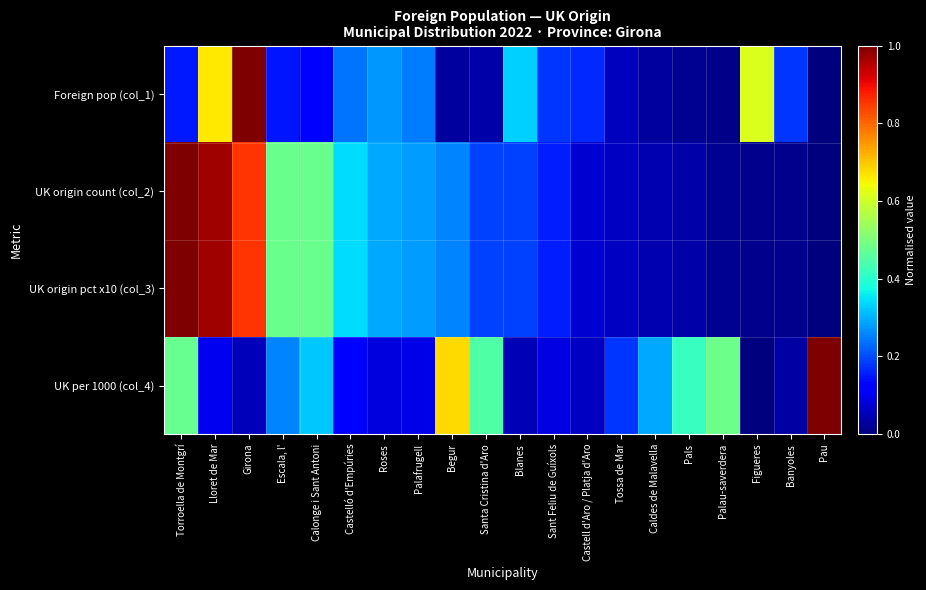

Reading right to left, list all the values displayed in this chart.

Foreign pop (col_1): Pau=0.0	Banyoles=0.2	Figueres=0.6	Palau-saverdera=0.0	Pals=0.0	Caldes de Malavella=0.0	Tossa de Mar=0.1	Castell d'Aro / Platja d'Aro=0.2	Sant Feliu de Guíxols=0.2	Blanes=0.3	Santa Cristina d'Aro=0.0	Begur=0.0	Palafrugell=0.2	Roses=0.3	Castelló d'Empúries=0.2	Calonge i Sant Antoni=0.1	Escala, l'=0.1	Girona=1.0	Lloret de Mar=0.7	Torroella de Montgrí=0.2
UK origin count (col_2): Pau=0.0	Banyoles=0.0	Figueres=0.0	Palau-saverdera=0.0	Pals=0.0	Caldes de Malavella=0.0	Tossa de Mar=0.1	Castell d'Aro / Platja d'Aro=0.1	Sant Feliu de Guíxols=0.2	Blanes=0.2	Santa Cristina d'Aro=0.2	Begur=0.3	Palafrugell=0.3	Roses=0.3	Castelló d'Empúries=0.3	Calonge i Sant Antoni=0.5	Escala, l'=0.5	Girona=0.9	Lloret de Mar=1.0	Torroella de Montgrí=1.0
UK origin pct x10 (col_3): Pau=0.0	Banyoles=0.0	Figueres=0.0	Palau-saverdera=0.0	Pals=0.0	Caldes de Malavella=0.0	Tossa de Mar=0.1	Castell d'Aro / Platja d'Aro=0.1	Sant Feliu de Guíxols=0.2	Blanes=0.2	Santa Cristina d'Aro=0.2	Begur=0.3	Palafrugell=0.3	Roses=0.3	Castelló d'Empúries=0.3	Calonge i Sant Antoni=0.5	Escala, l'=0.5	Girona=0.9	Lloret de Mar=1.0	Torroella de Montgrí=1.0
UK per 1000 (col_4): Pau=1.0	Banyoles=0.0	Figueres=0.0	Palau-saverdera=0.5	Pals=0.4	Caldes de Malavella=0.3	Tossa de Mar=0.2	Castell d'Aro / Platja d'Aro=0.1	Sant Feliu de Guíxols=0.1	Blanes=0.0	Santa Cristina d'Aro=0.4	Begur=0.7	Palafrugell=0.1	Roses=0.1	Castelló d'Empúries=0.1	Calonge i Sant Antoni=0.3	Escala, l'=0.3	Girona=0.1	Lloret de Mar=0.1	Torroella de Montgrí=0.5